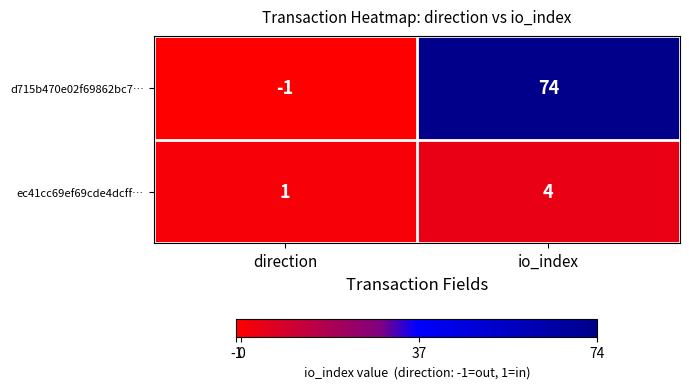

Rank the series by their average value, from lowest to highest.

ec41cc69ef69cde4dcff…, d715b470e02f69862bc7…